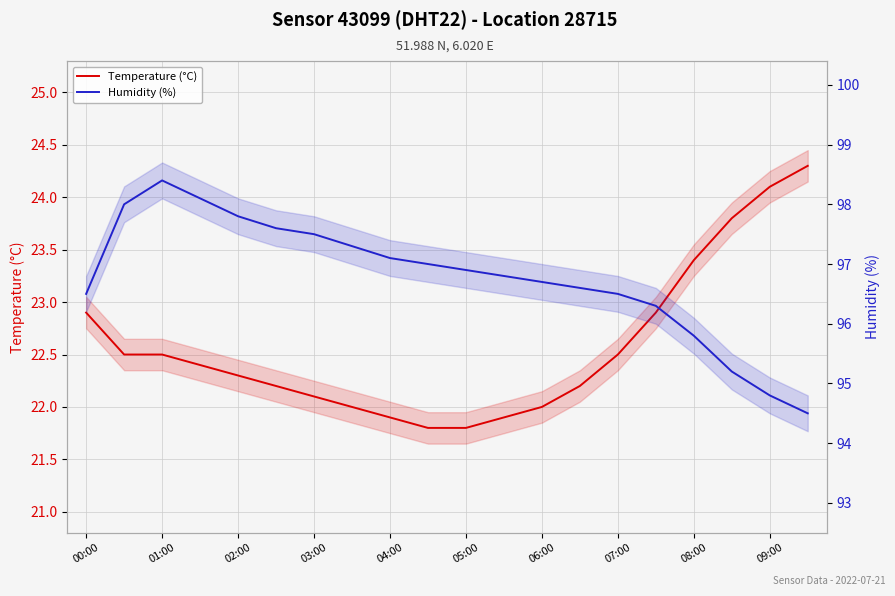

How many categories are shown in the chart?

20